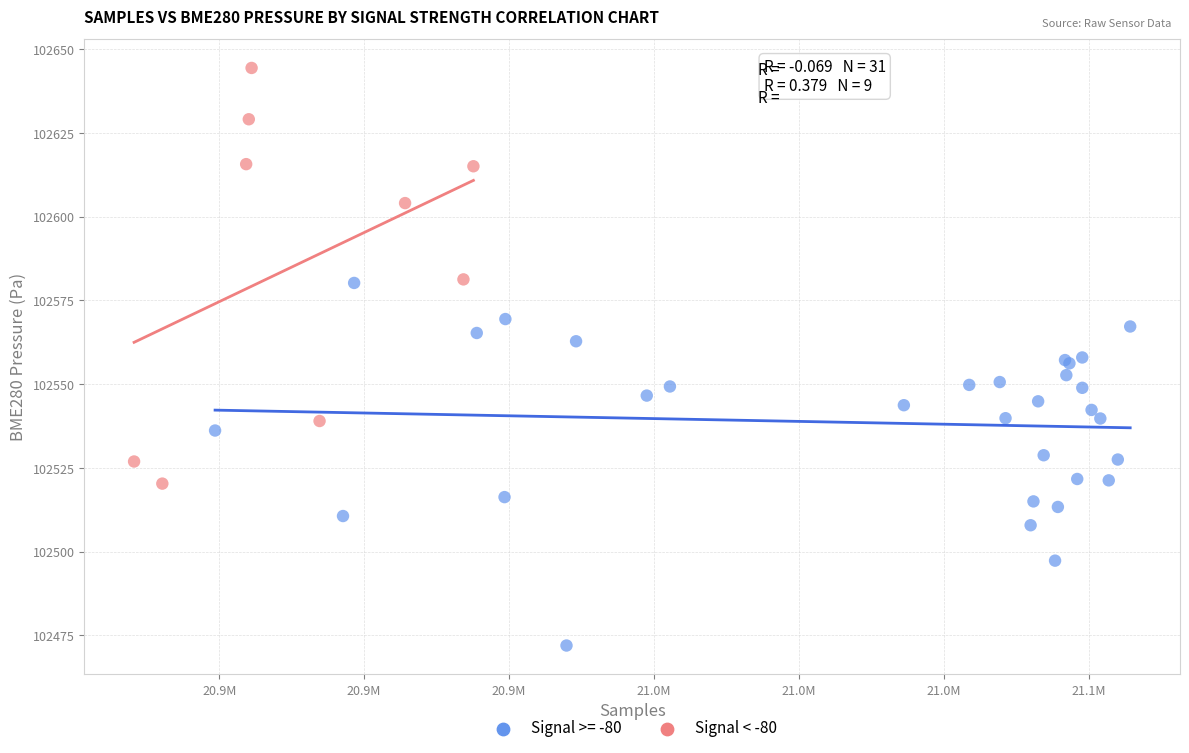

Which series contains the highest Y value?

Signal < -80